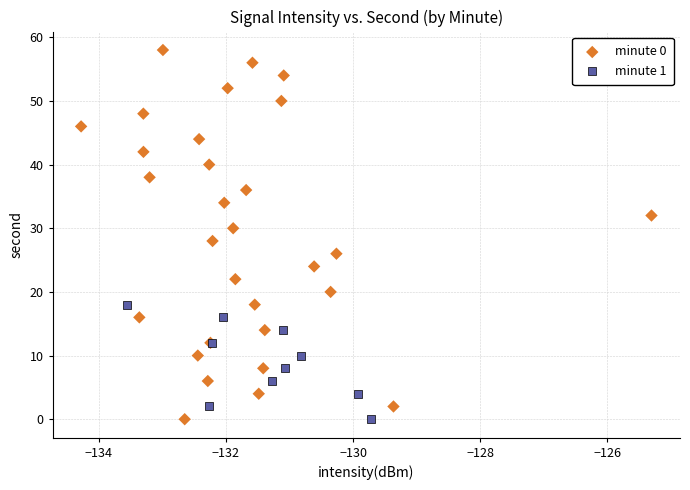

Which series has the largest Y range (max minus min)?

minute 0